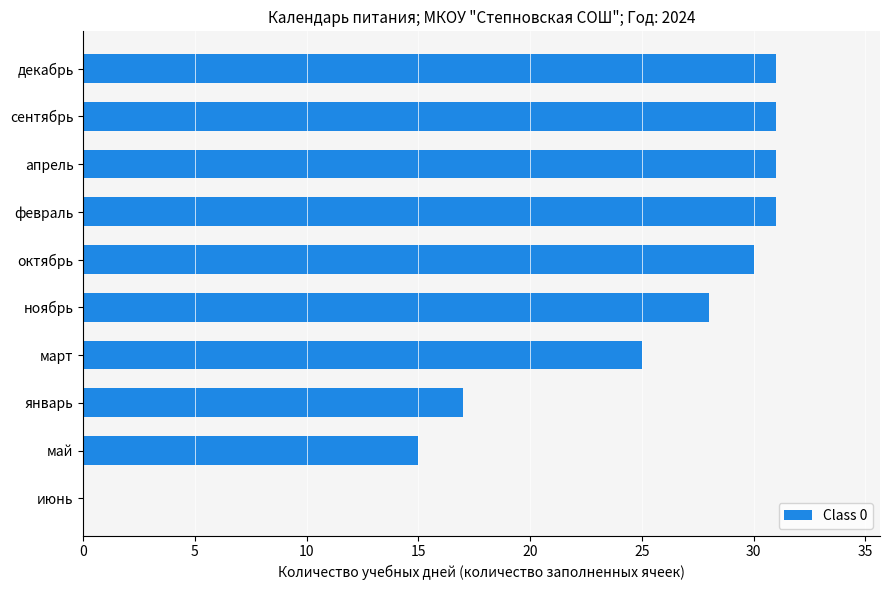

Reading top to bottom, transcribe all the data shown in this chart.

декабрь=31	сентябрь=31	апрель=31	февраль=31	октябрь=30	ноябрь=28	март=25	январь=17	май=15	июнь=0